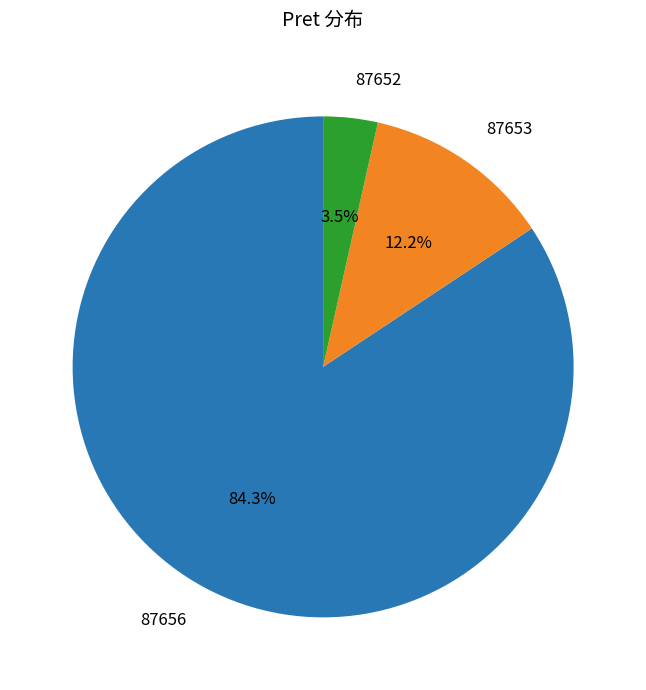

To the nearest percent, what portion does 87653 represent?

12%